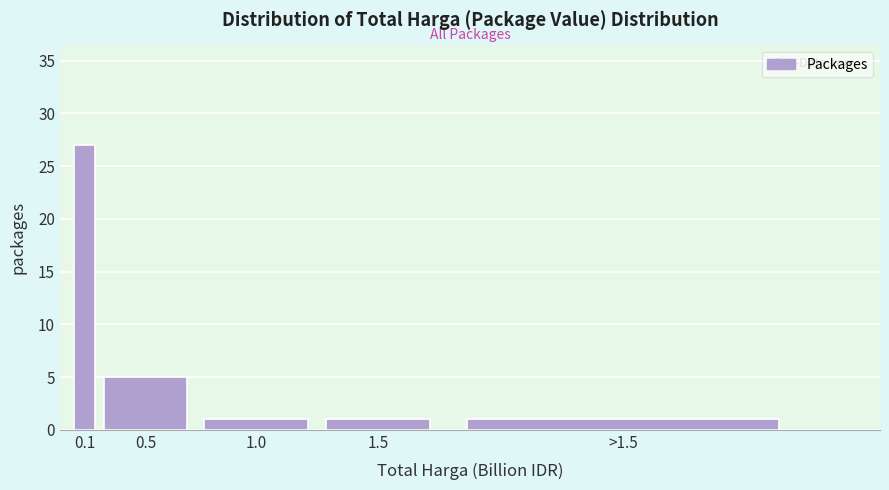

Reading left to right, what are all the values shown in this chart?

27	5	1	1	1